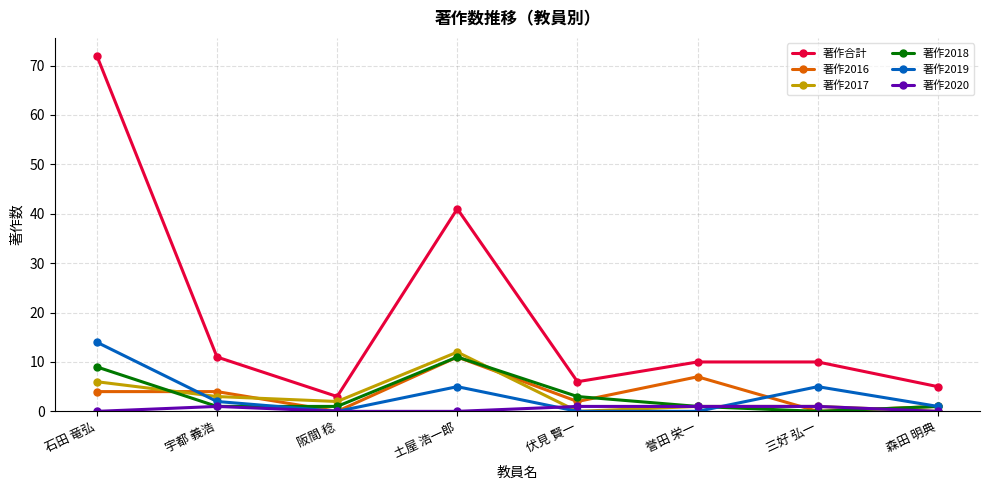

What position from the right is 三好 弘一?

2